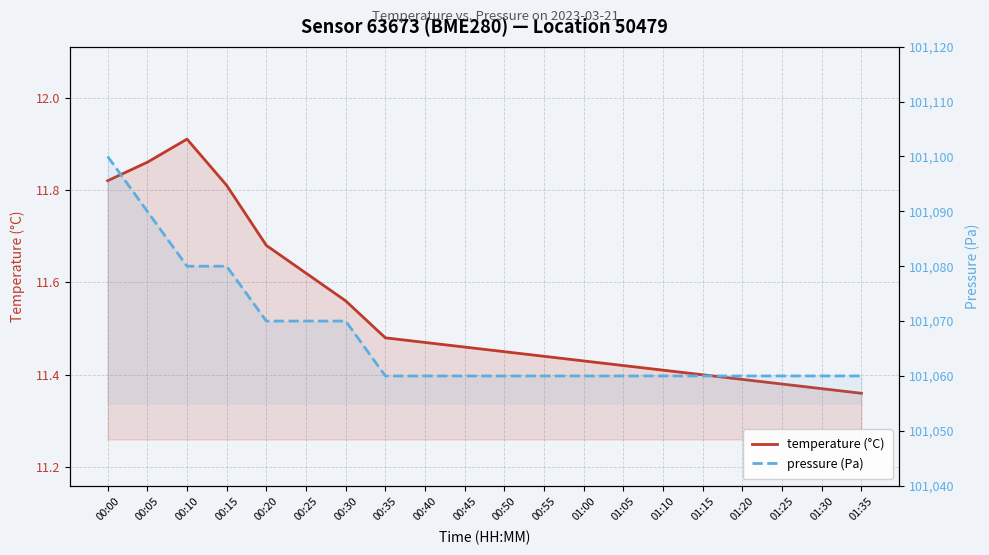

What is the sum of the temperature (°C) values at 01:00 and 01:35?

22.8